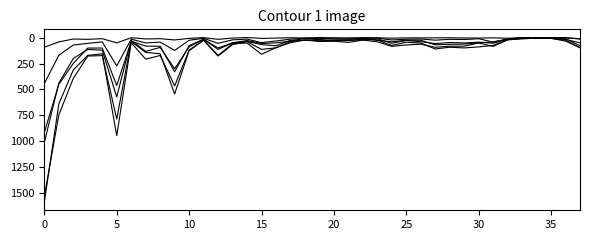

Is this an area chart (filled region under the line)?

No